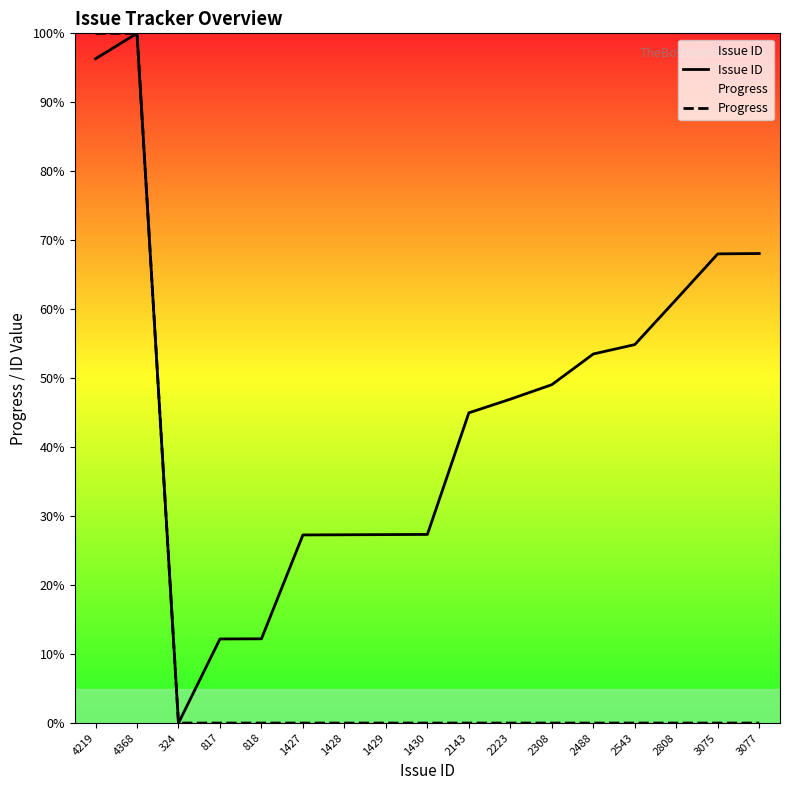

True or false: Issue ID and Progress intersect in this chart.

False